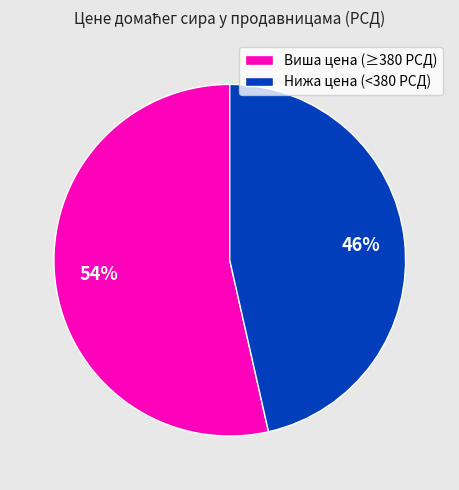

Is the sum of Нижа цена (<380 РСД) and Виша цена (≥380 РСД) greater than half?

Yes